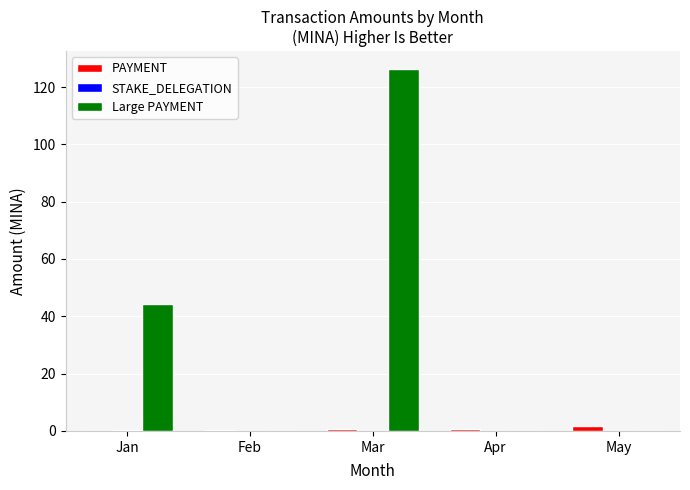

Which category has the highest value across all series?

Mar